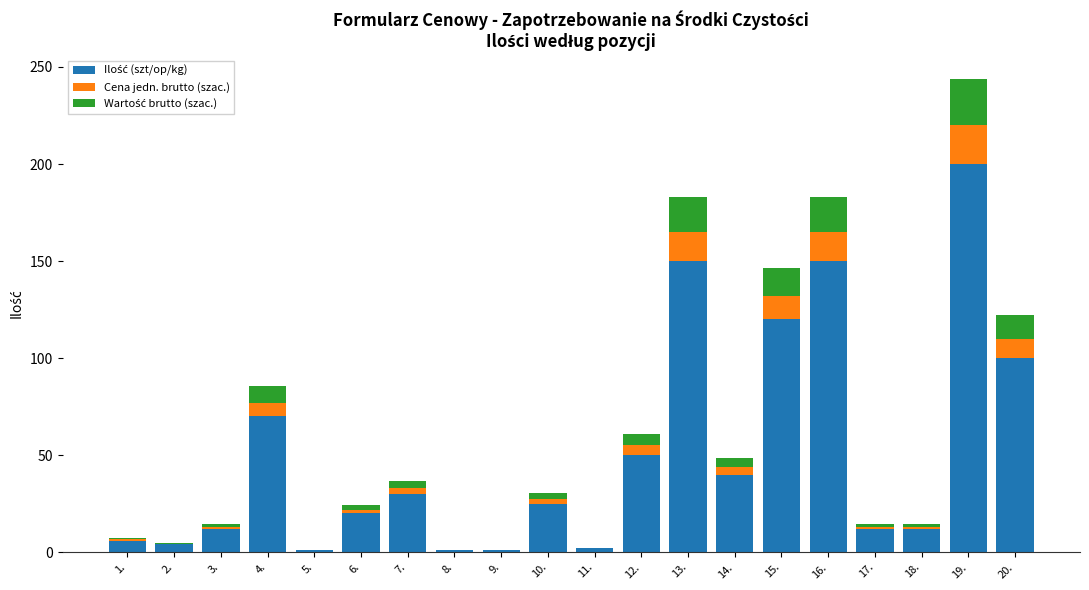

At which category is the sum across all series the highest?

19.